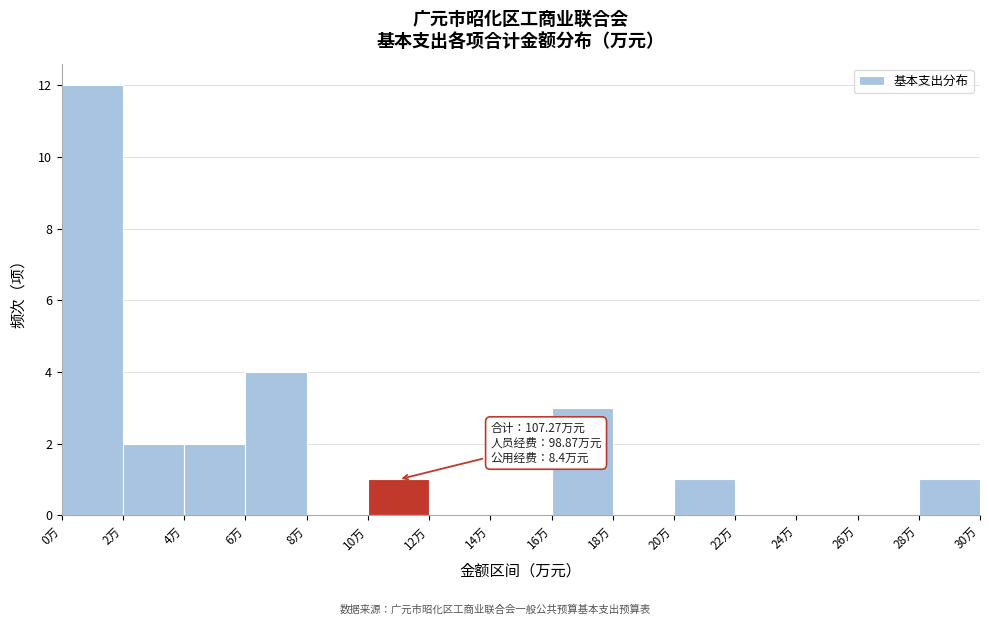

Which range on the x-axis has the tallest bar?

0 to 2